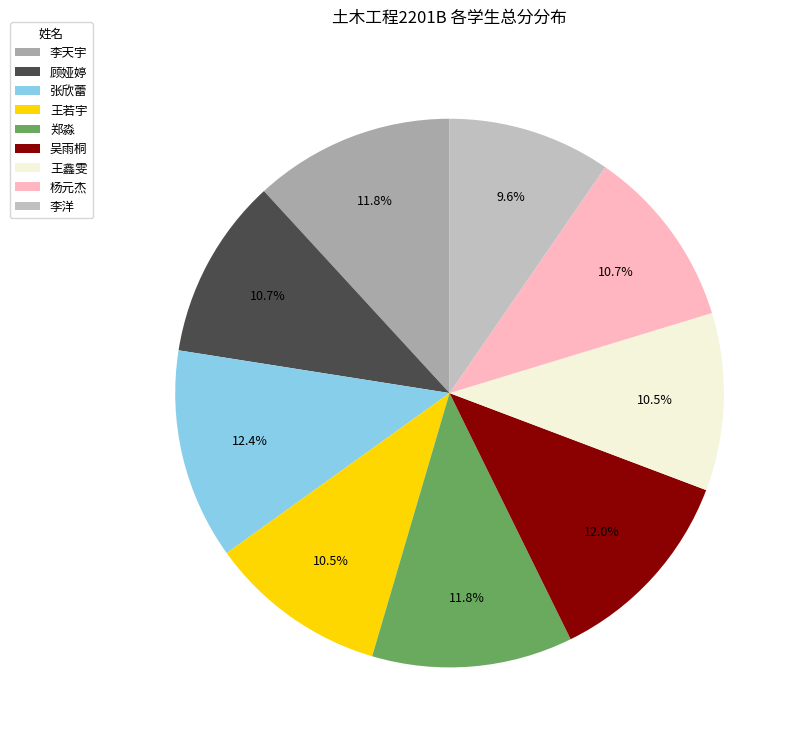

The 张欣蕾 slice represents 5% of the pie. True or false?

False